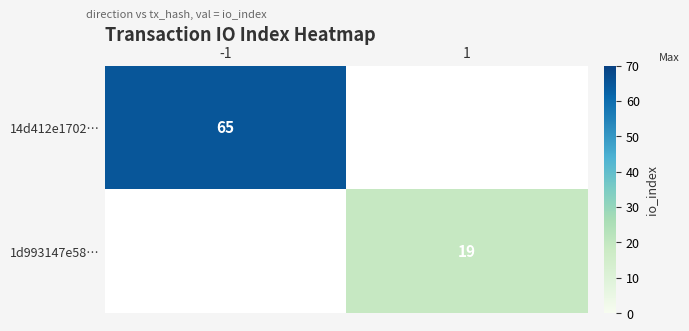

True or false: 14d412e1702… has a value of 29 at -1.

False